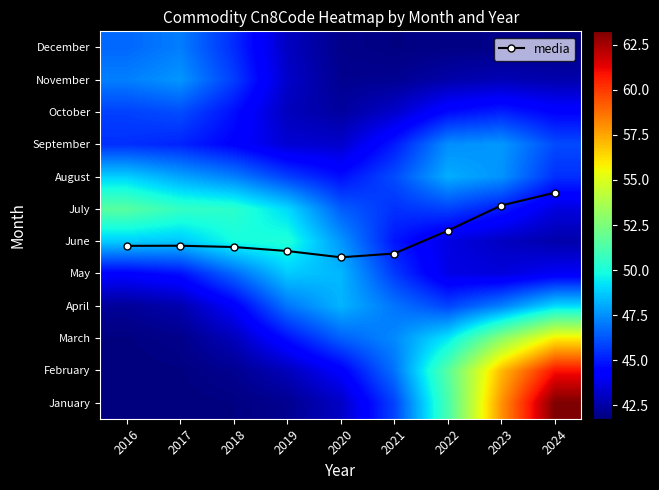

Is it true that July equals 25.5 at 2021?

False